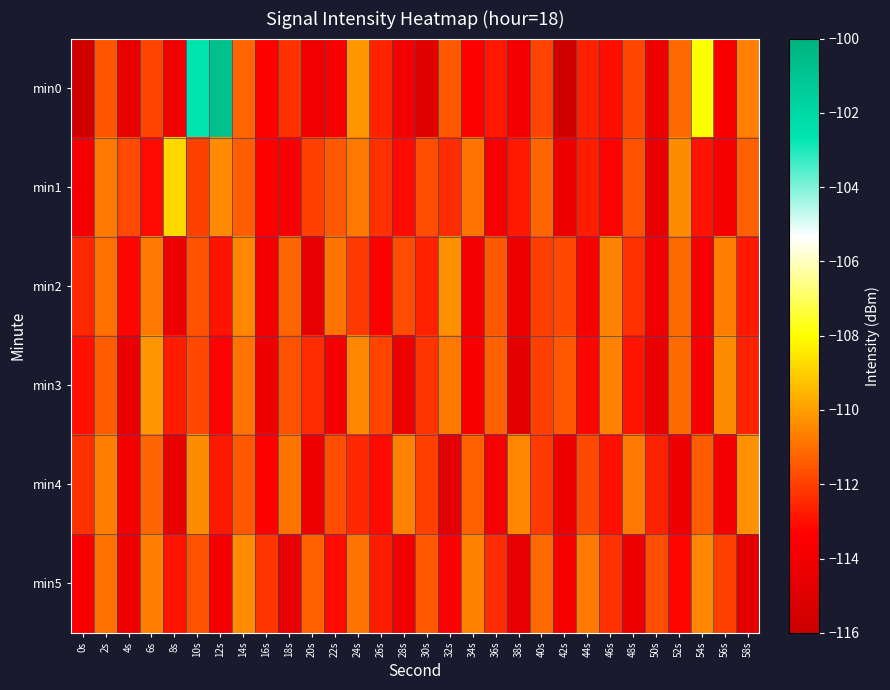

At which category is the sum across all series the highest?

10s